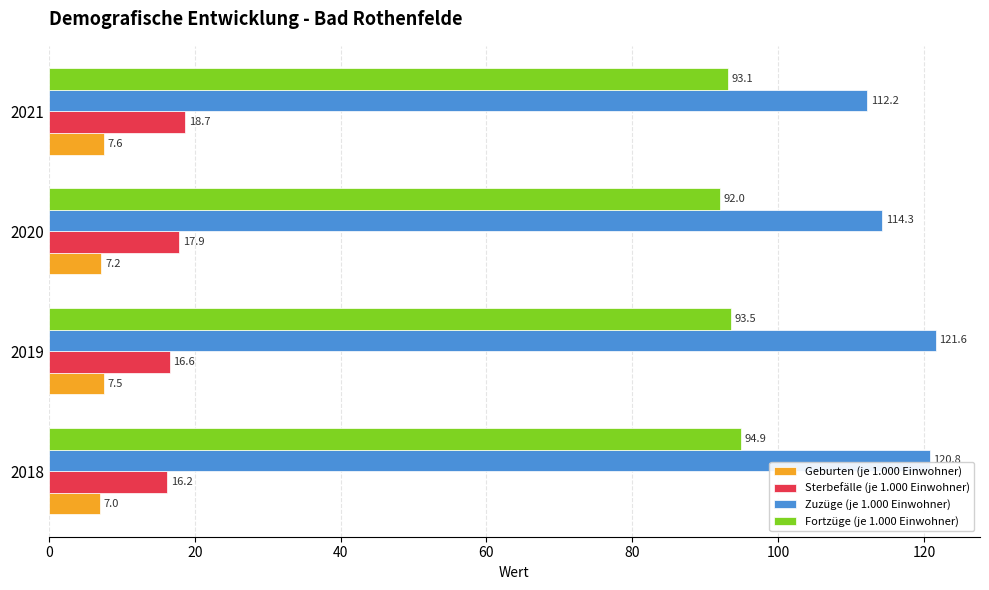

Rank the categories by Fortzüge (je 1.000 Einwohner) value from lowest to highest.

2020, 2021, 2019, 2018